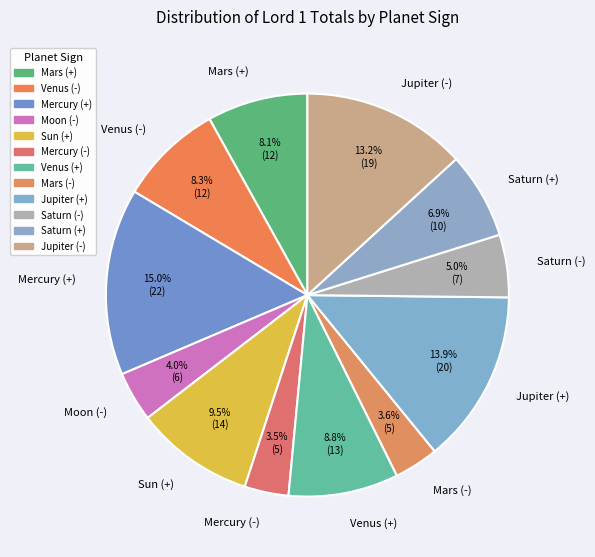

Between Mercury (+) and Venus (-), which is larger?

Mercury (+)